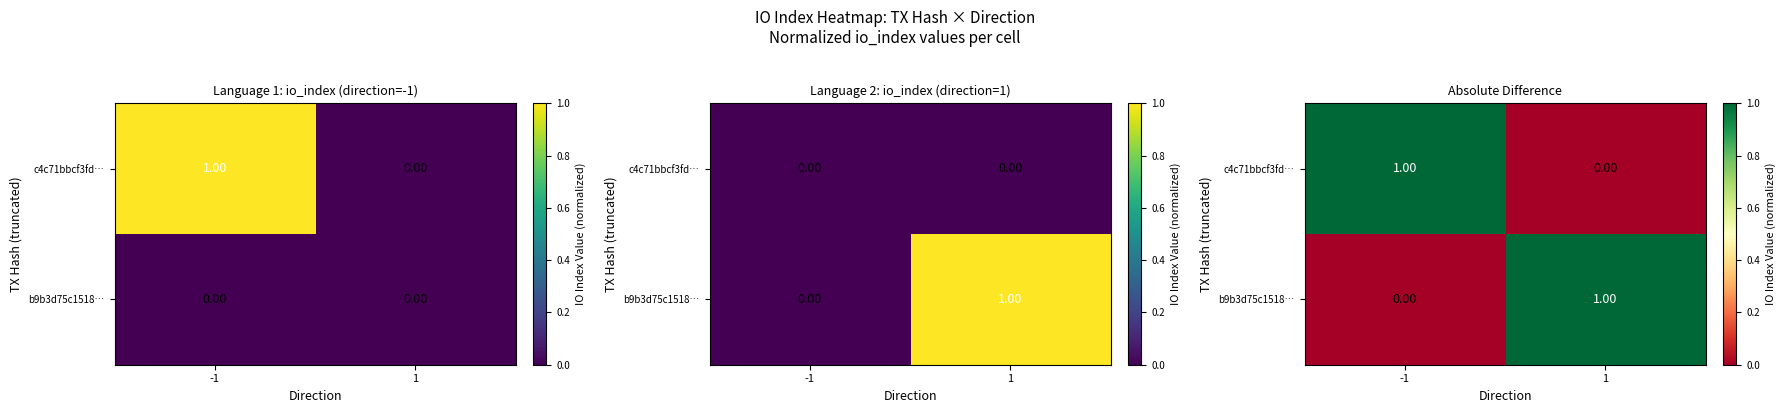

Is it true that b9b3d75c1518… equals 1 at 1?

True